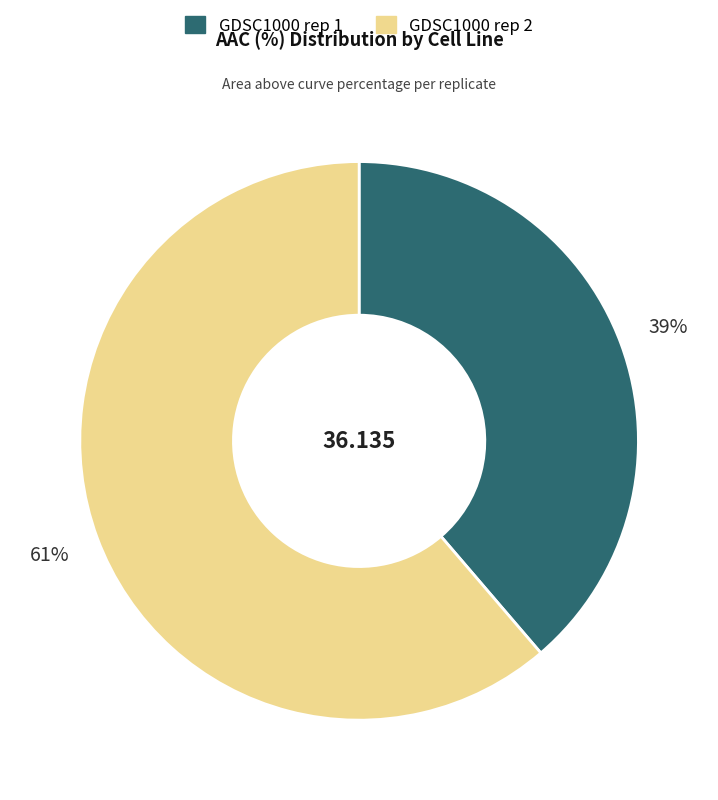

How many segments does this pie chart have?

2